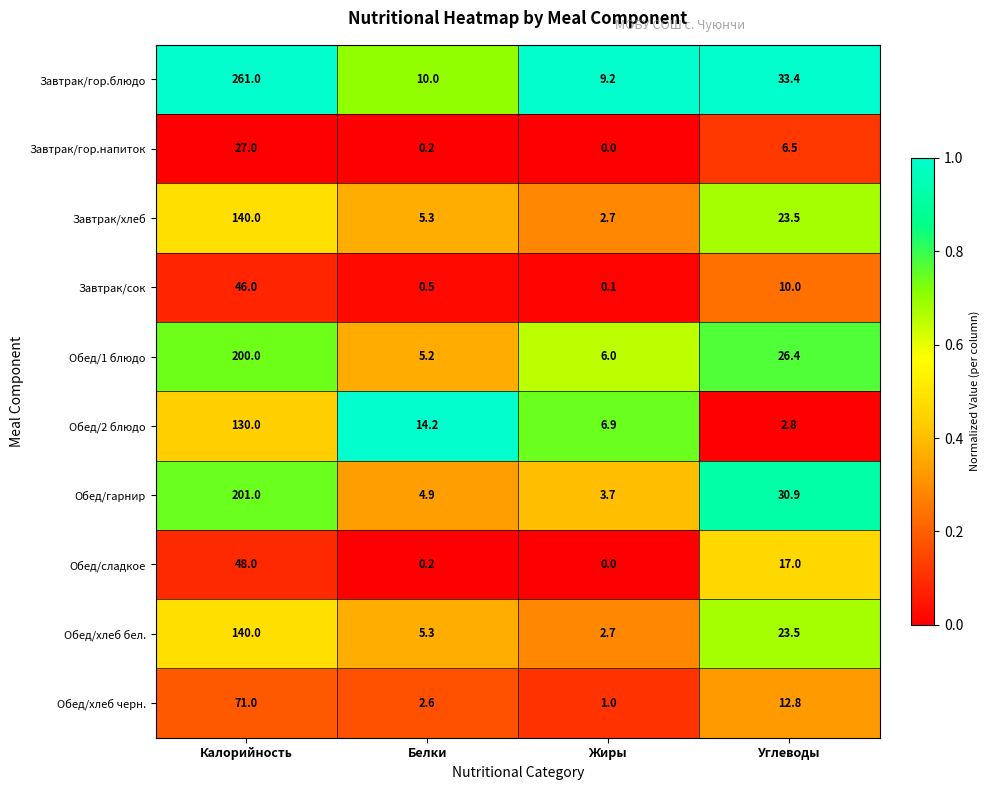

Which series has the largest total across all categories?

Завтрак/гор.блюдо